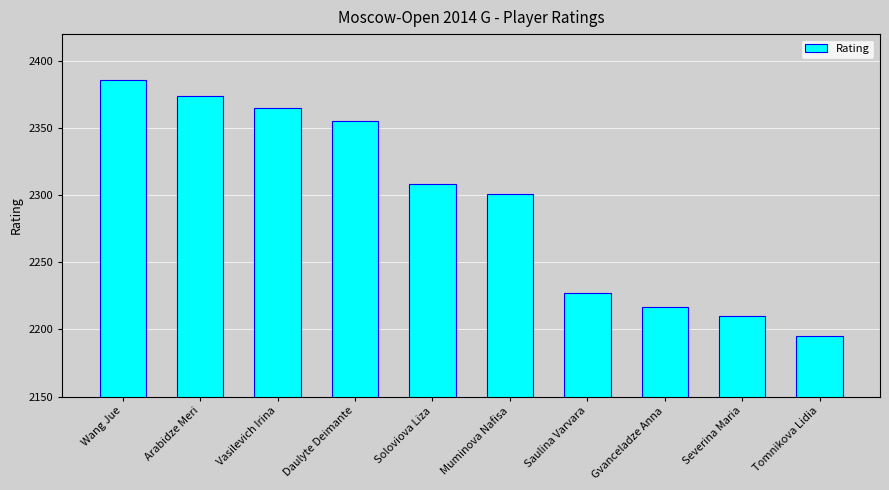

Reading left to right, extract all data points from this chart.

Wang Jue=2386	Arabidze Meri=2374	Vasilevich Irina=2365	Daulyte Deimante=2355	Soloviova Liza=2308	Muminova Nafisa=2301	Saulina Varvara=2227	Gvanceladze Anna=2217	Severina Maria=2210	Tomnikova Lidia=2195